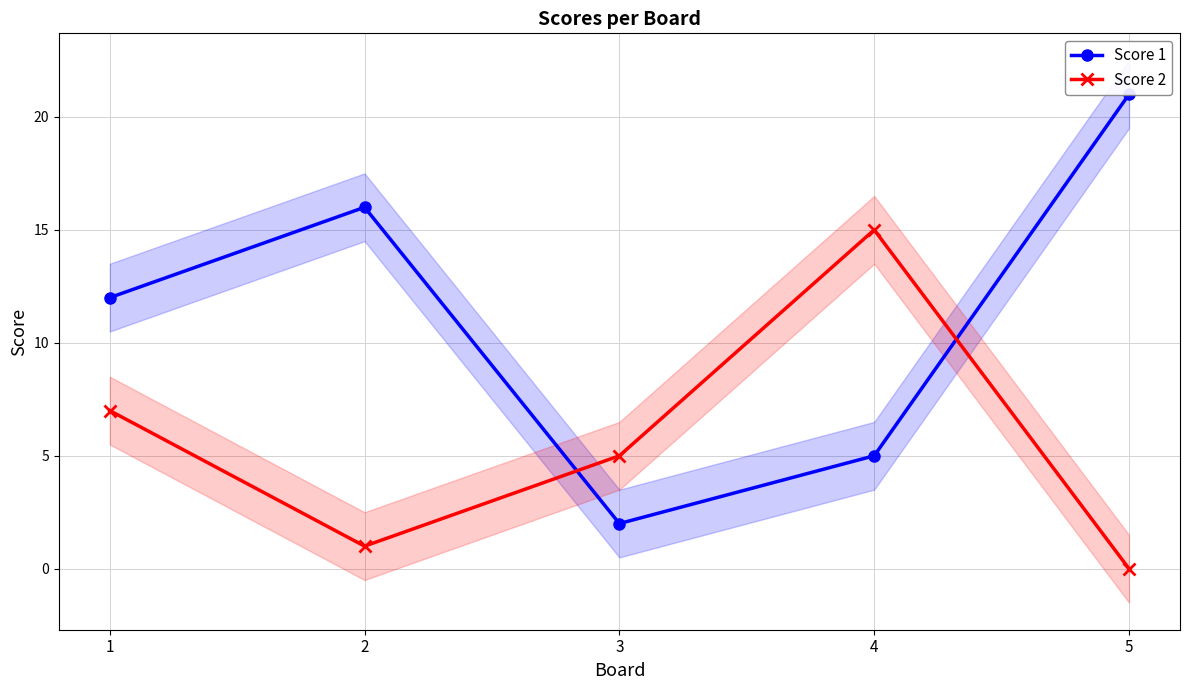

Reading left to right, what are all the values shown in this chart?

Score 1: 12	16	2	5	21
Score 2: 7	1	5	15	0